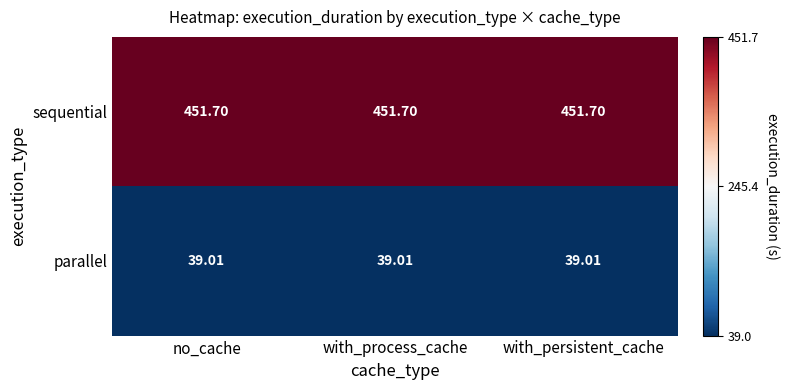

Which series has the largest total across all categories?

sequential